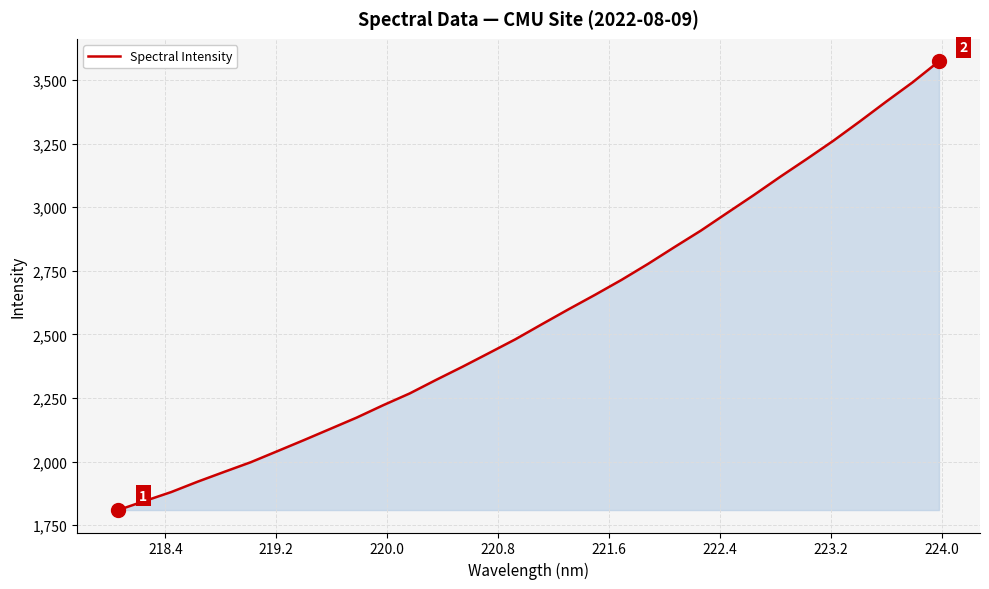

What is the difference between the maximum and minimum values?

1764.6